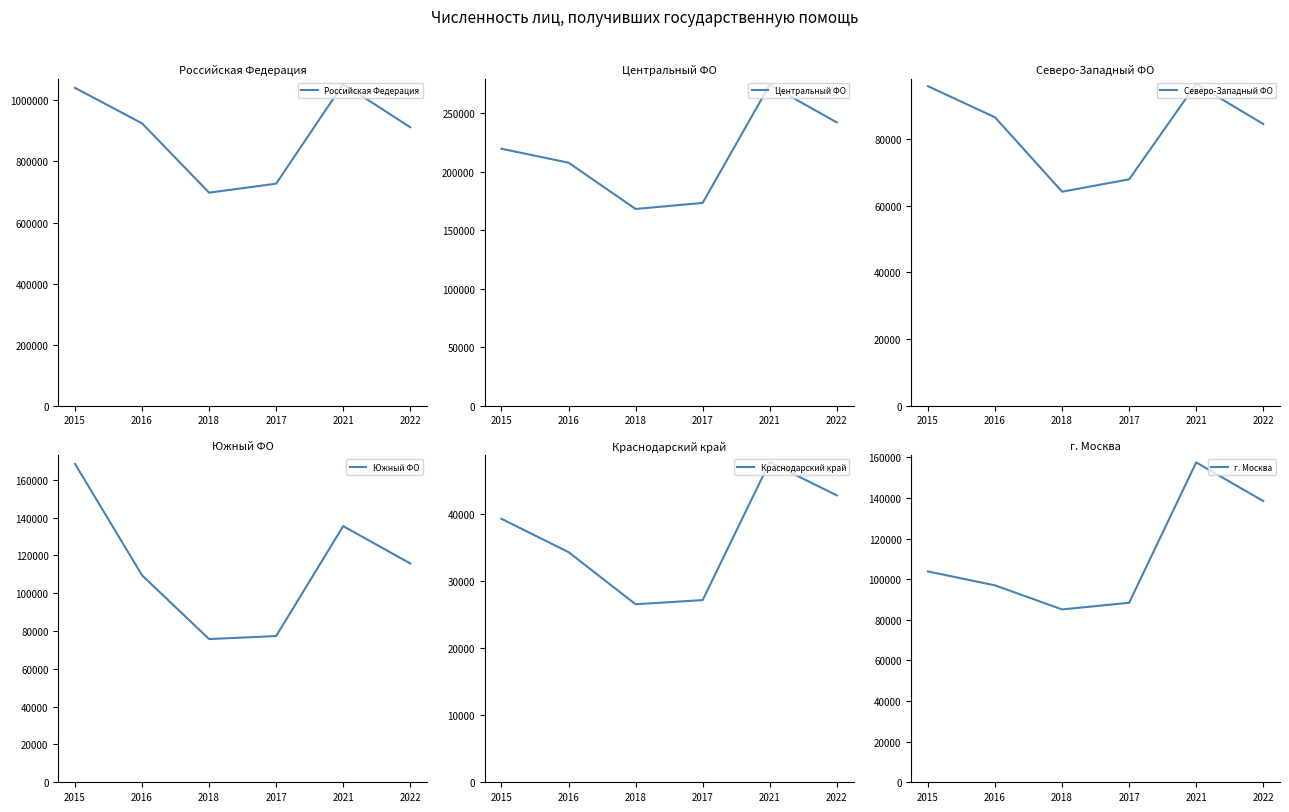

Reading left to right, what are all the values shown in this chart?

Российская Федерация: 1040843	924678	697734	727095	1053461	911902
Центральный ФО: 219793	207864	168290	173473	274495	242325
Северо-Западный ФО: 95859	86528	64215	67929	96539	84528
Южный ФО: 168441	109482	75757	77330	135489	115753
Краснодарский край: 39343	34369	26584	27204	47805	42849
г. Москва: 103804	96957	85113	88385	157500	138473